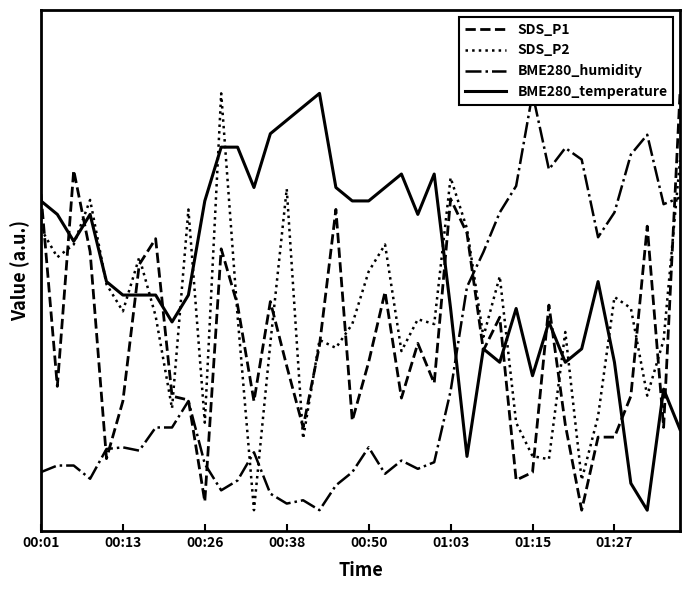

Which series has the largest total across all categories?

BME280_temperature